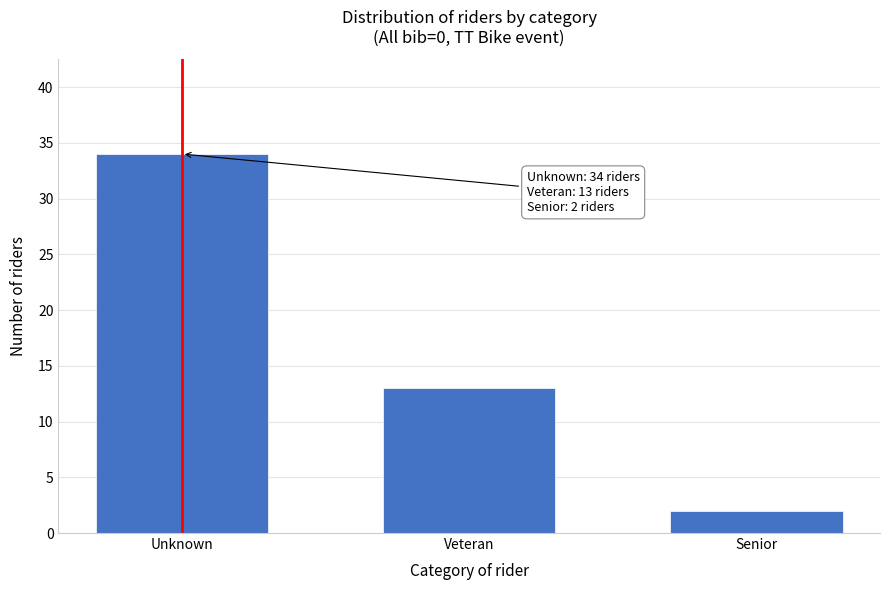

Reading left to right, what are all the values shown in this chart?

34	13	2